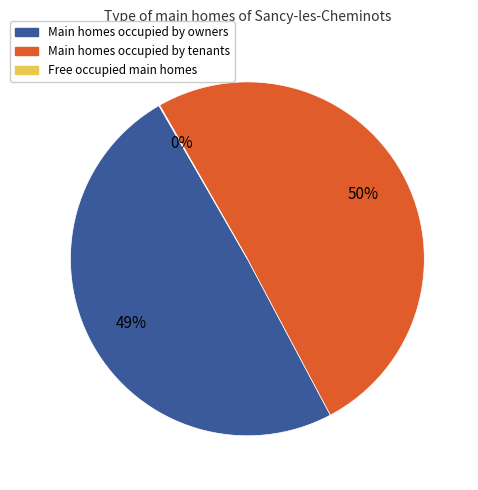

To the nearest percent, what is the average slice percentage?

33%